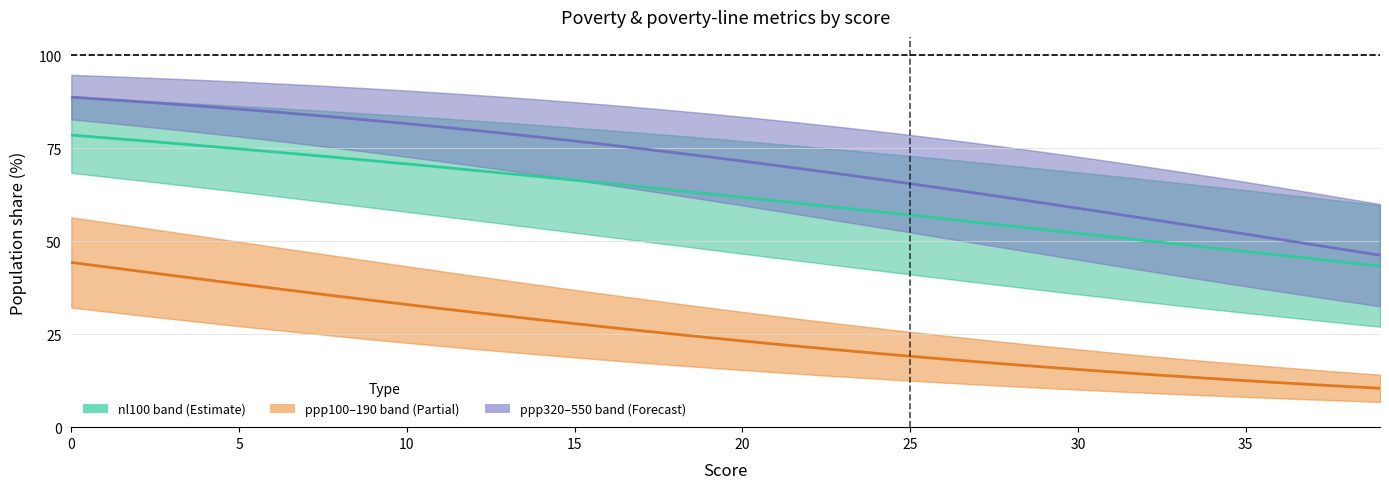

What is the value of the nl100 point at the 18th from the left?

74.9